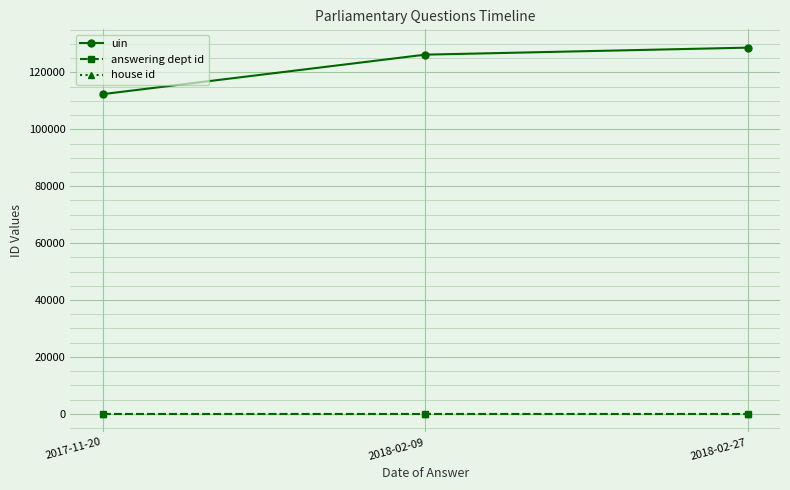

What is the sum of the answering dept id values at 2018-02-09 and 2017-11-20?

58